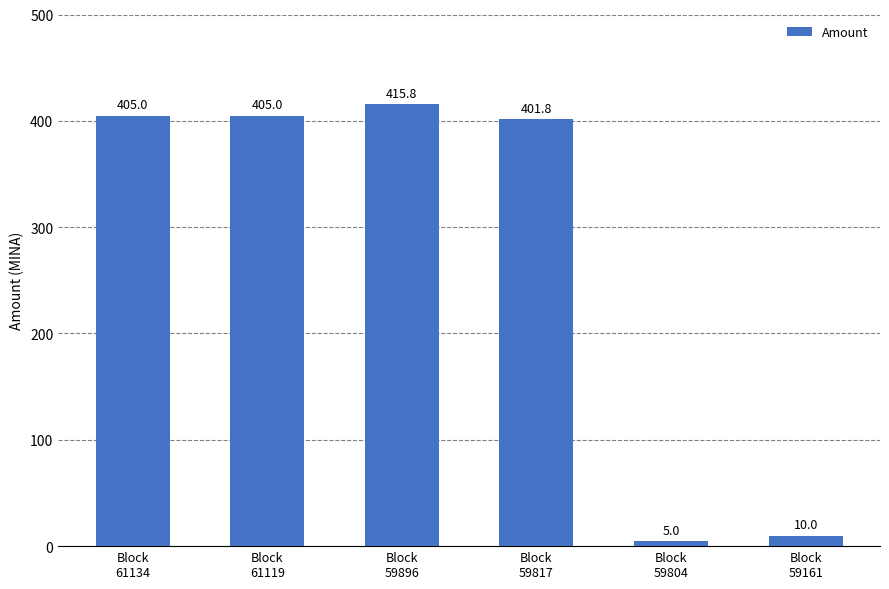

What is the minimum value shown in the chart?

5.0